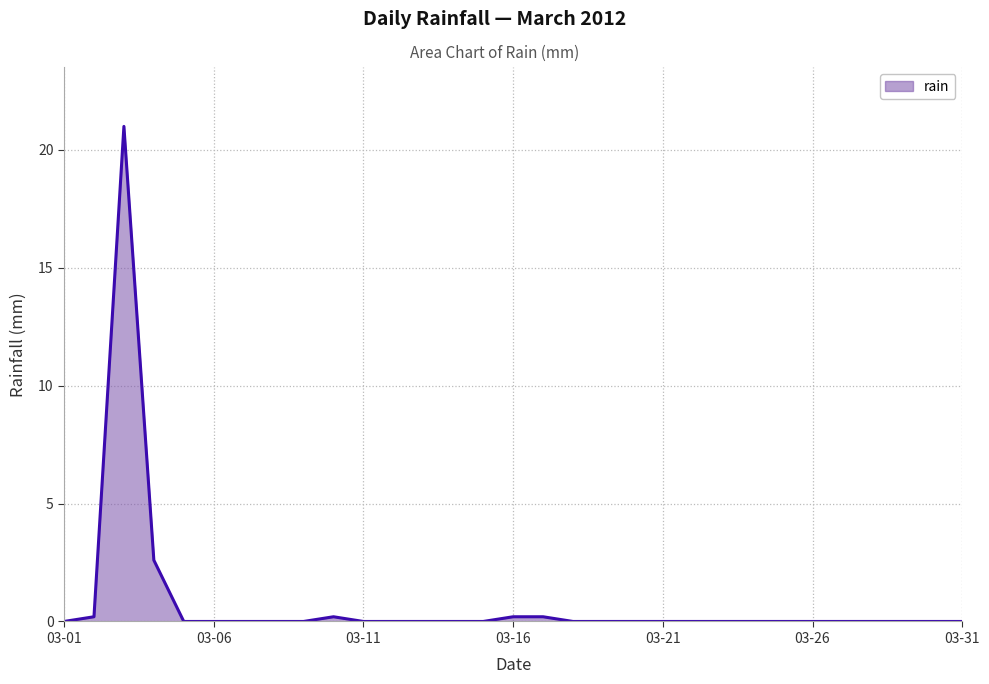

Count the number of categories in the chart.

31